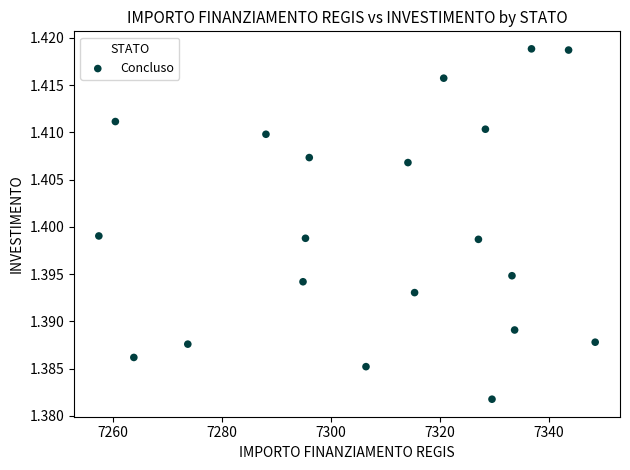

What is the range of X values (max minus min)?

91.2